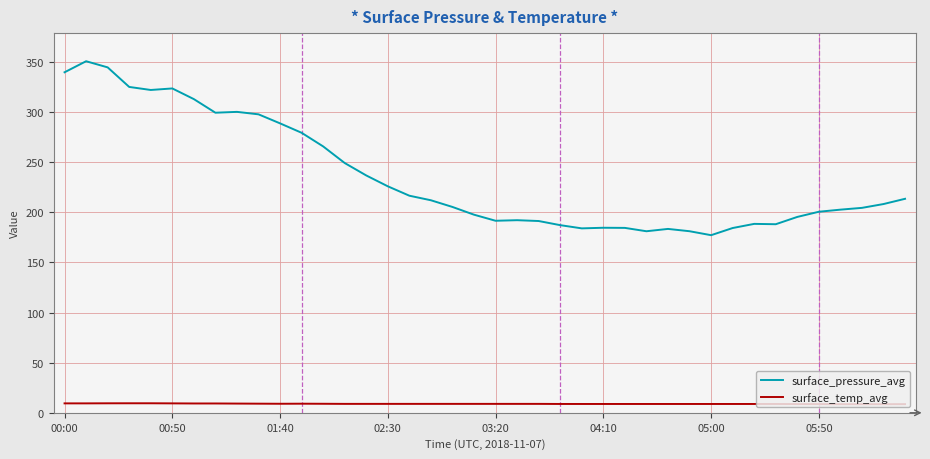

Rank the series by their maximum value, from highest to lowest.

surface_pressure_avg, surface_temp_avg